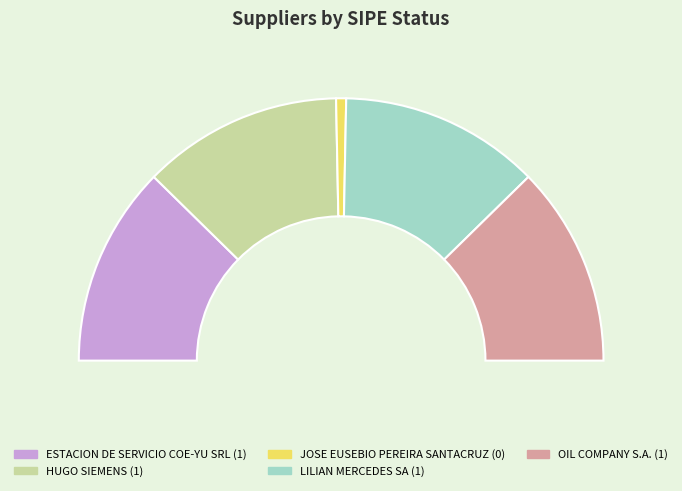

How many slices are in this pie chart?

5